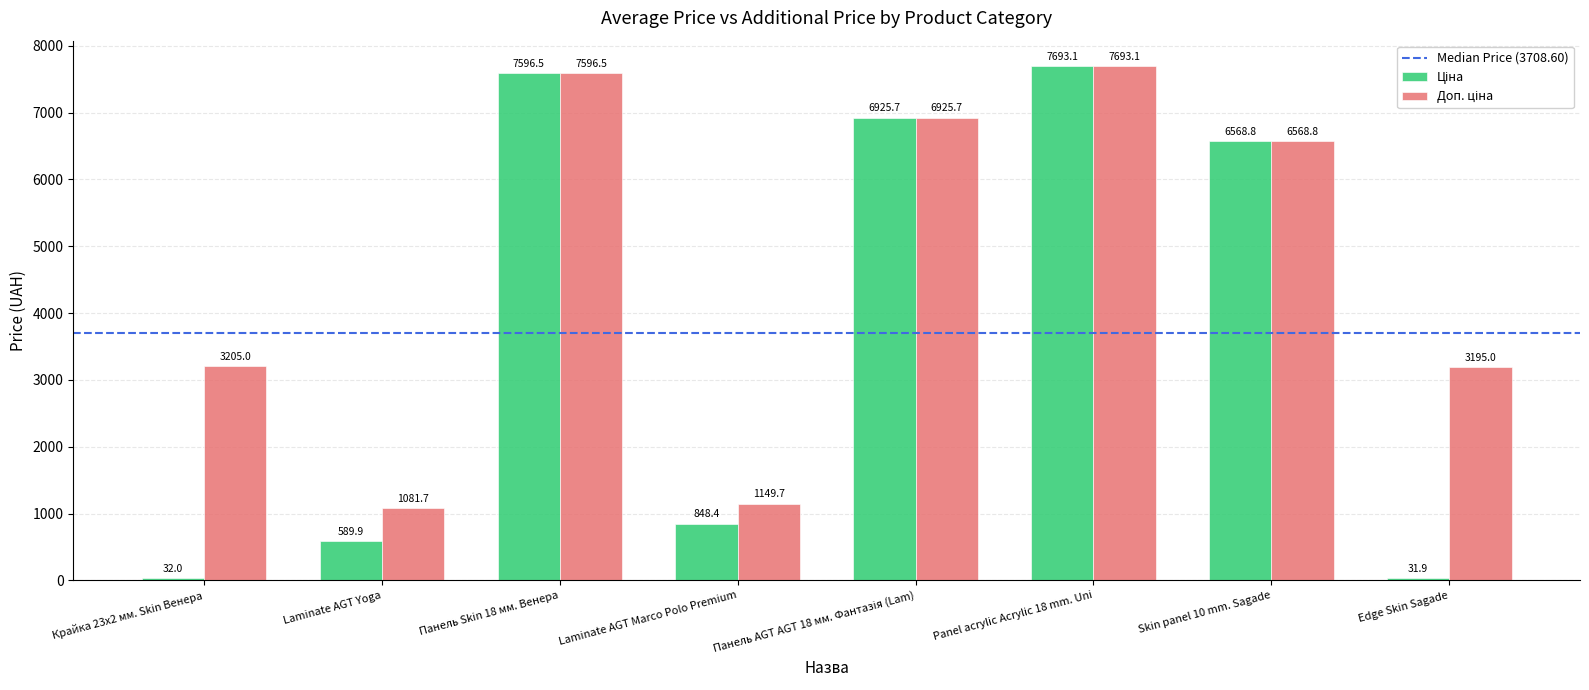

At which category does the chart reach its peak across all series?

Panel acrylic Acrylic 18 mm. Uni